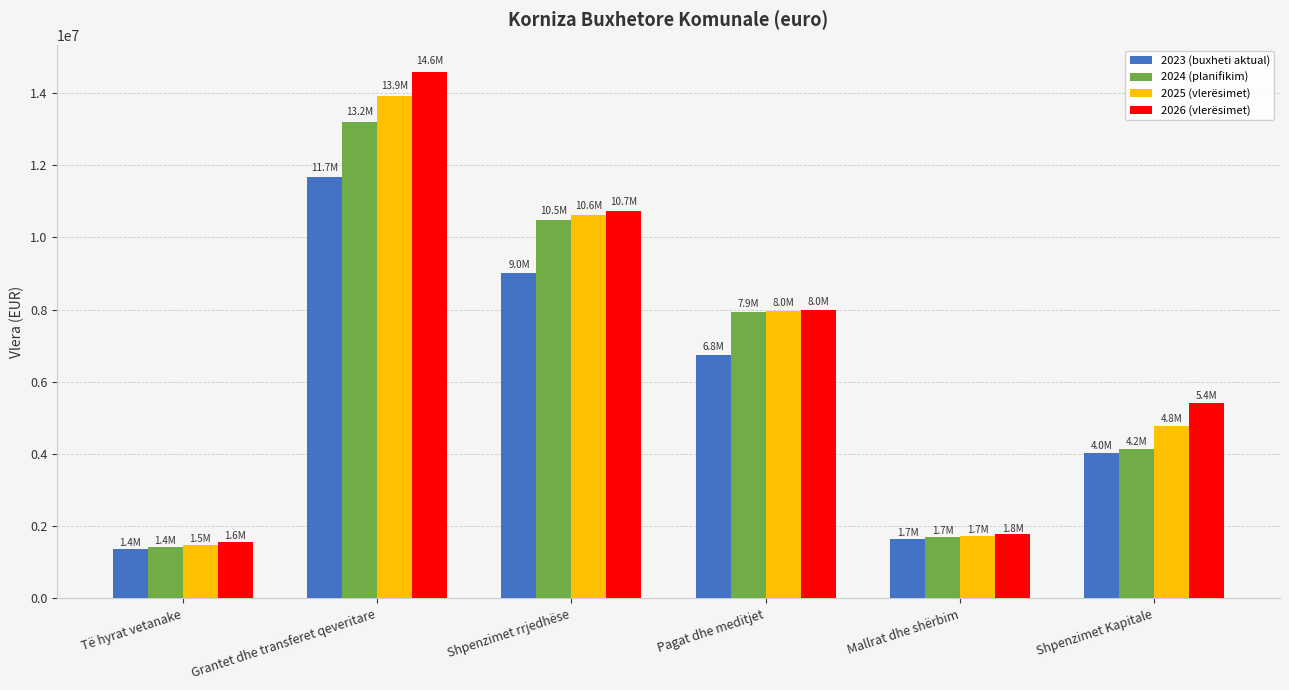

Between Grantet dhe transferet qeveritare and Shpenzimet rrjedhëse, which series saw the biggest shift?

2026 (vlerësimet)